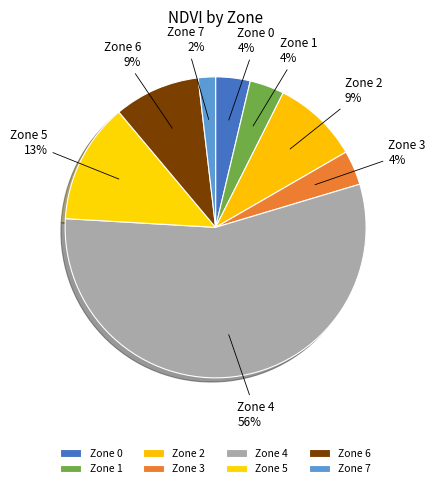

Do Zone 1 and Zone 3 together represent more than half of the pie?

No